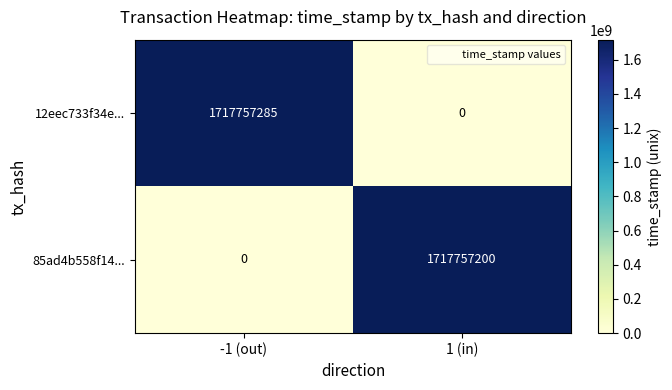

The value of 85ad4b558f14... at -1 (out) is 0. True or false?

True